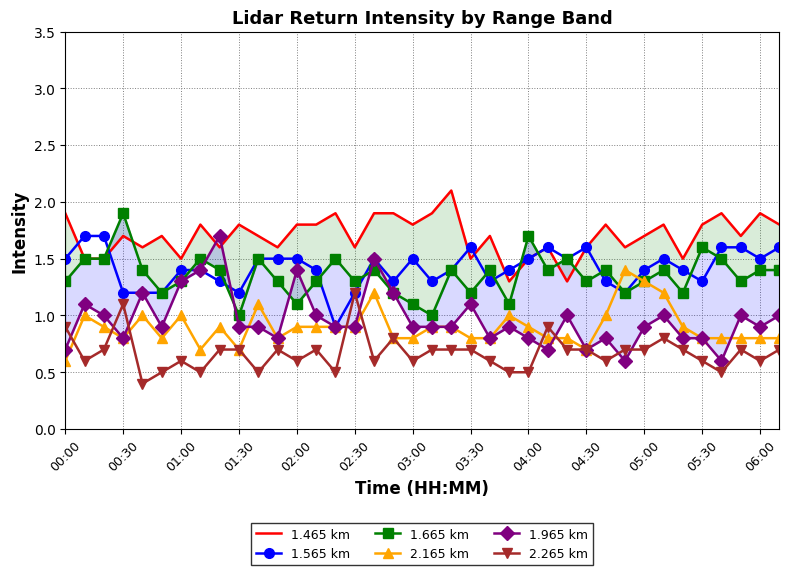

What is the sum of the 2.165 km values at 28 and 14?

1.9